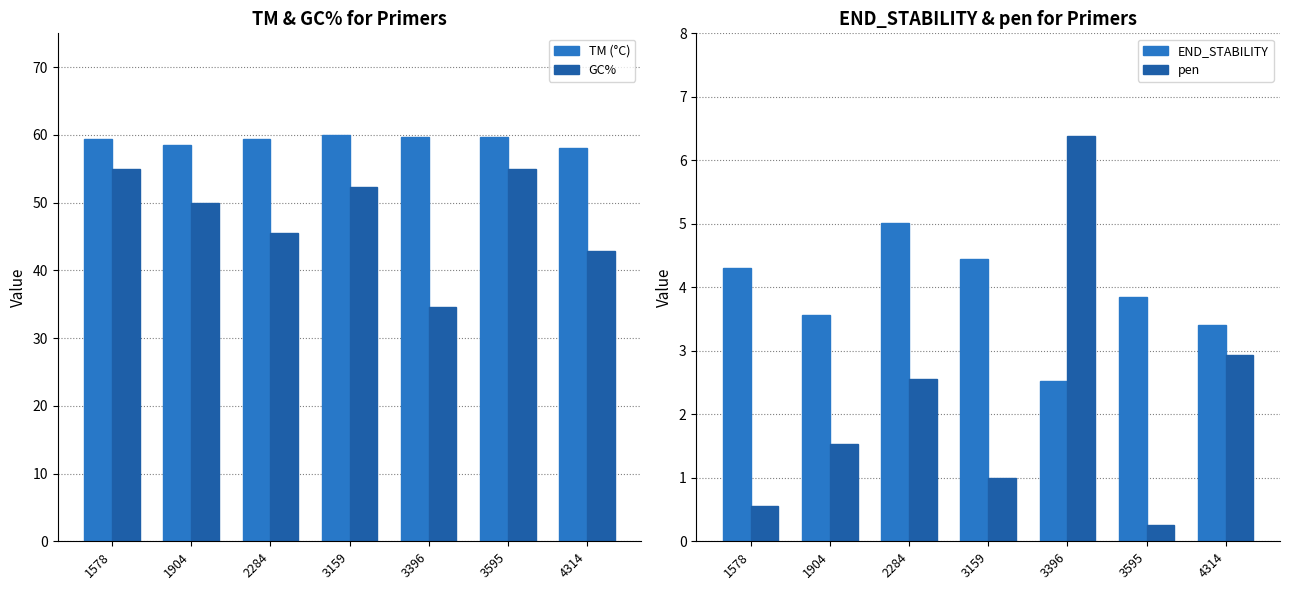

Reading right to left, extract all data points from this chart.

TM (°C): 58.1	59.7	59.6	60.0	59.4	58.5	59.5
GC%: 42.9	55.0	34.6	52.4	45.5	50.0	55.0
END_STABILITY: 3.4	3.9	2.5	4.5	5.0	3.6	4.3
pen: 2.9	0.3	6.4	1.0	2.6	1.5	0.5